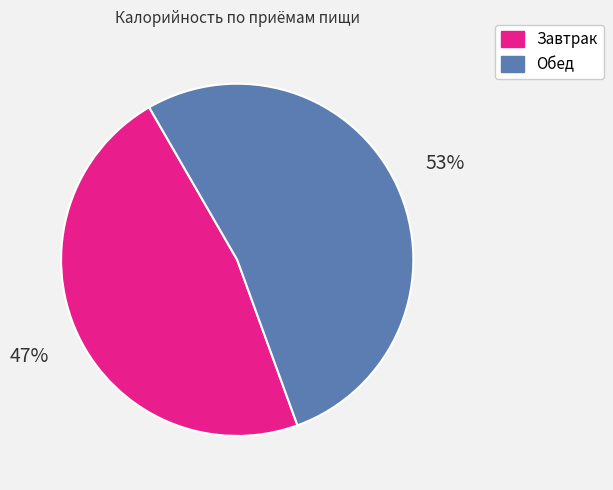

Which has a higher value, Завтрак or Обед?

Обед